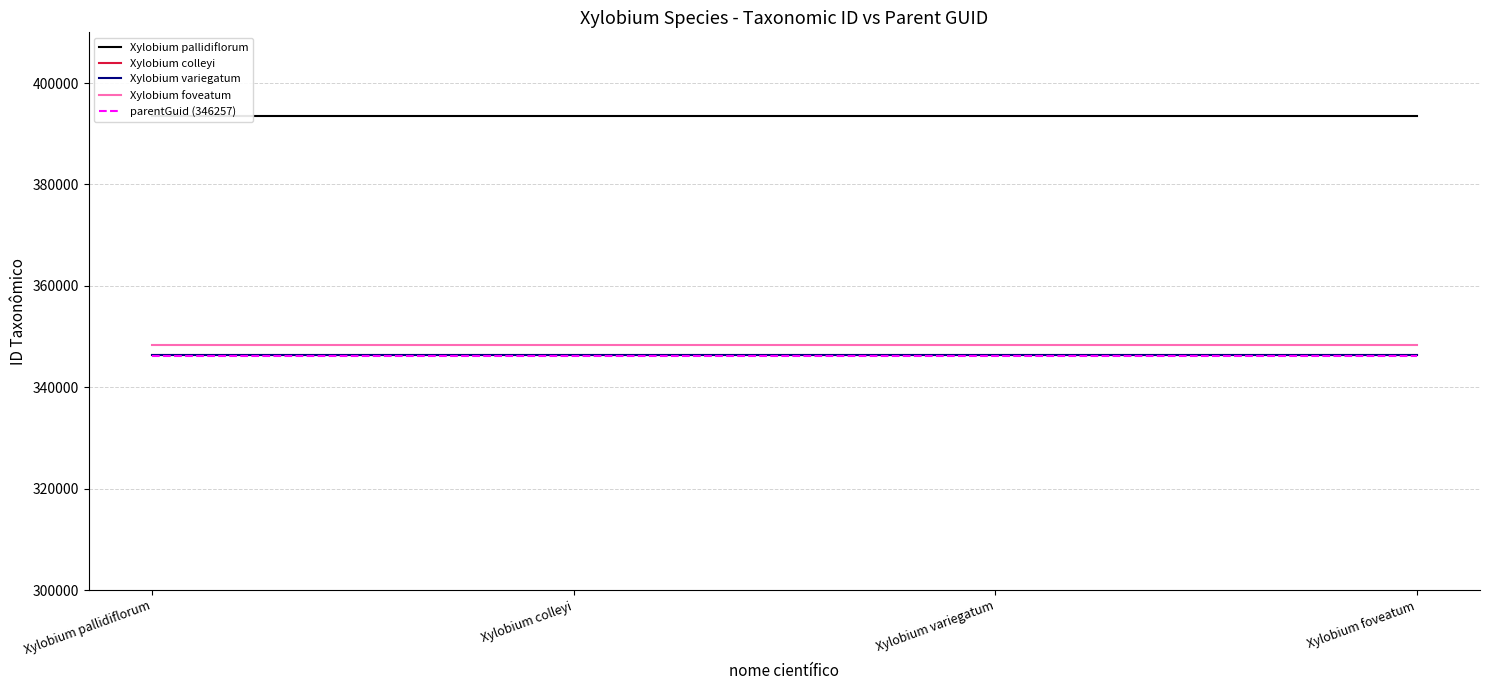

Reading left to right, extract all data points from this chart.

Xylobium pallidiflorum: 393449	393449	393449	393449
Xylobium colleyi: 346260	346260	346260	346260
Xylobium variegatum: 346264	346264	346264	346264
Xylobium foveatum: 348294	348294	348294	348294
parentGuid (346257): 346257	346257	346257	346257